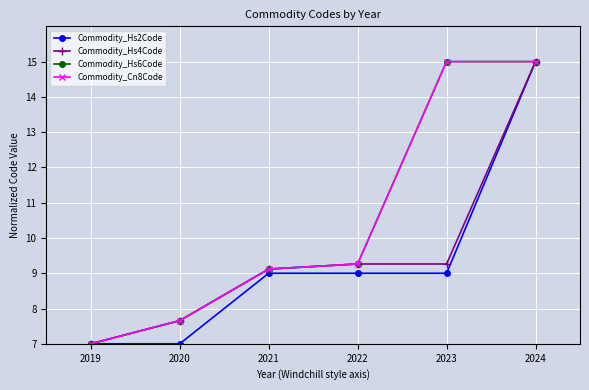

Which series changed the most between 2021 and 2024?

Commodity_Hs2Code